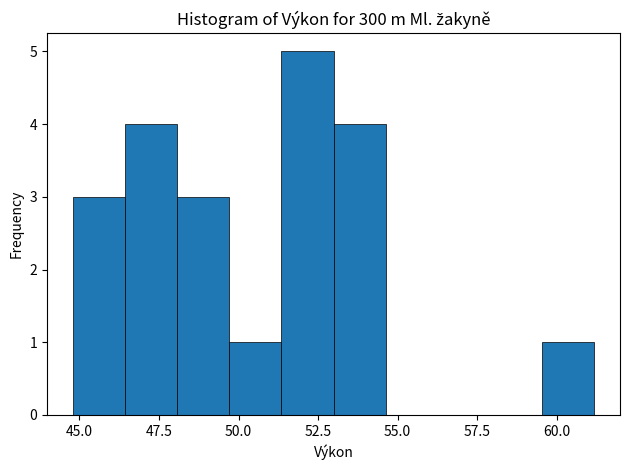

Read against the x-axis, roughly where is the centre of the tallest bar?

52.0